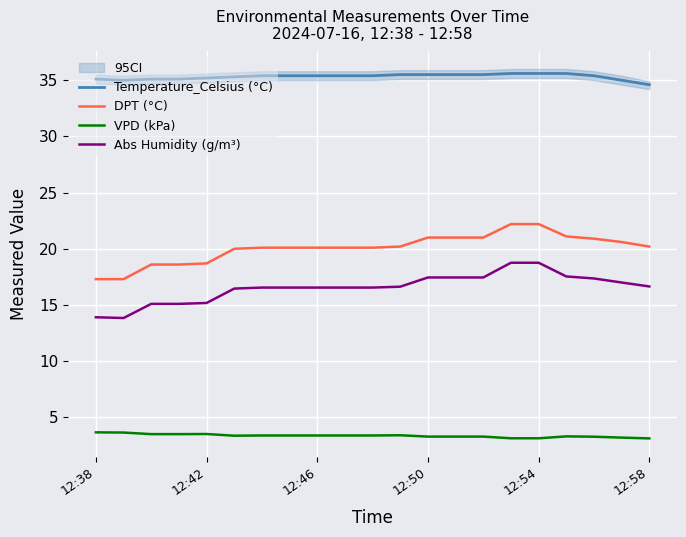

What is the spread (max minus min) of values at 15?

32.5